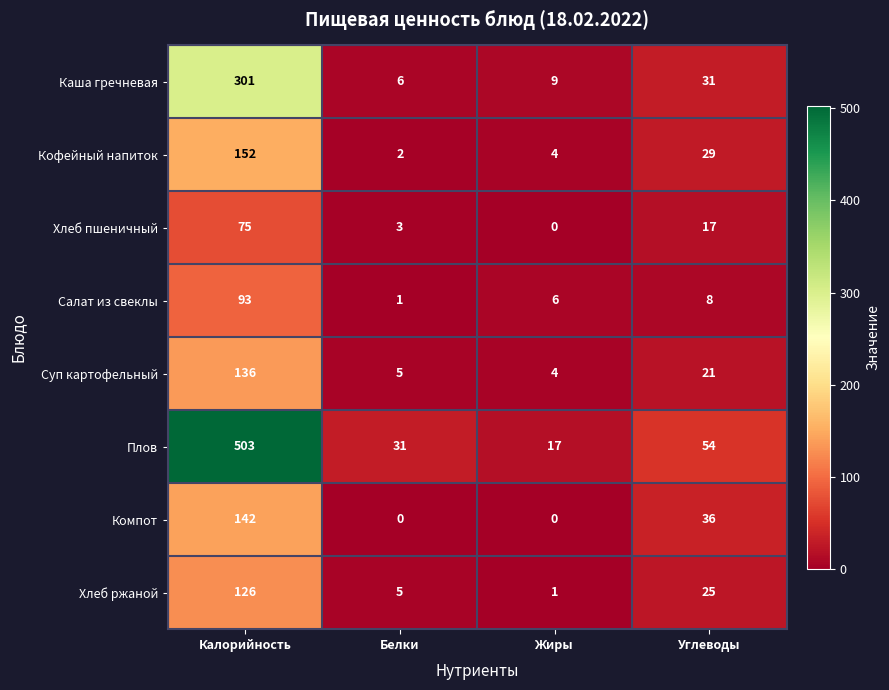

Which label corresponds to the largest value in the chart?

Калорийность